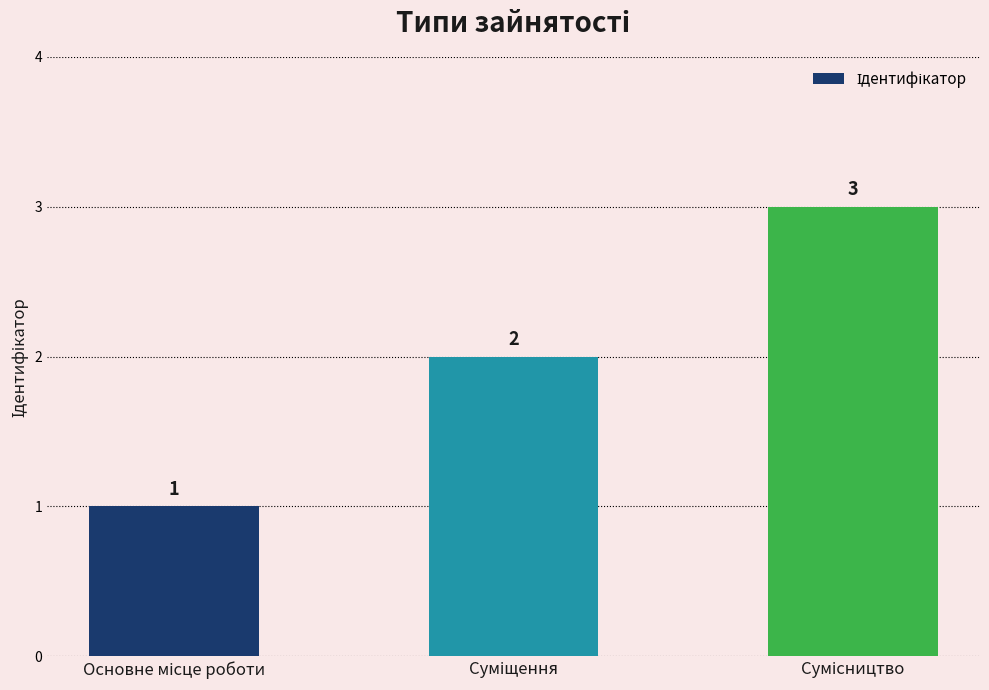

What is the greatest value displayed?

3